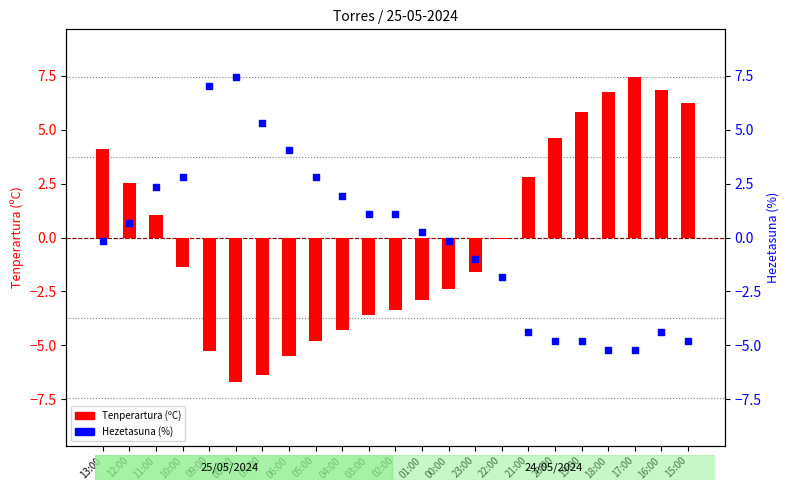

What are all the series names shown in the legend?

Tenperartura (ºC), Hezetasuna (%)